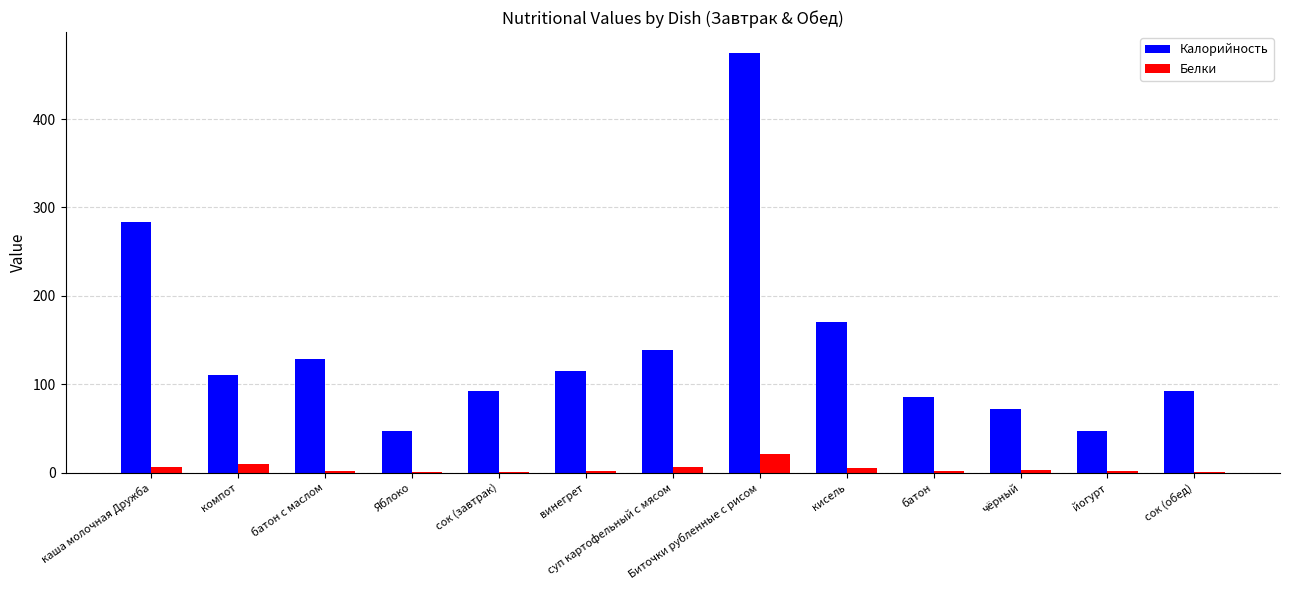

Which series has the largest total across all categories?

Калорийность